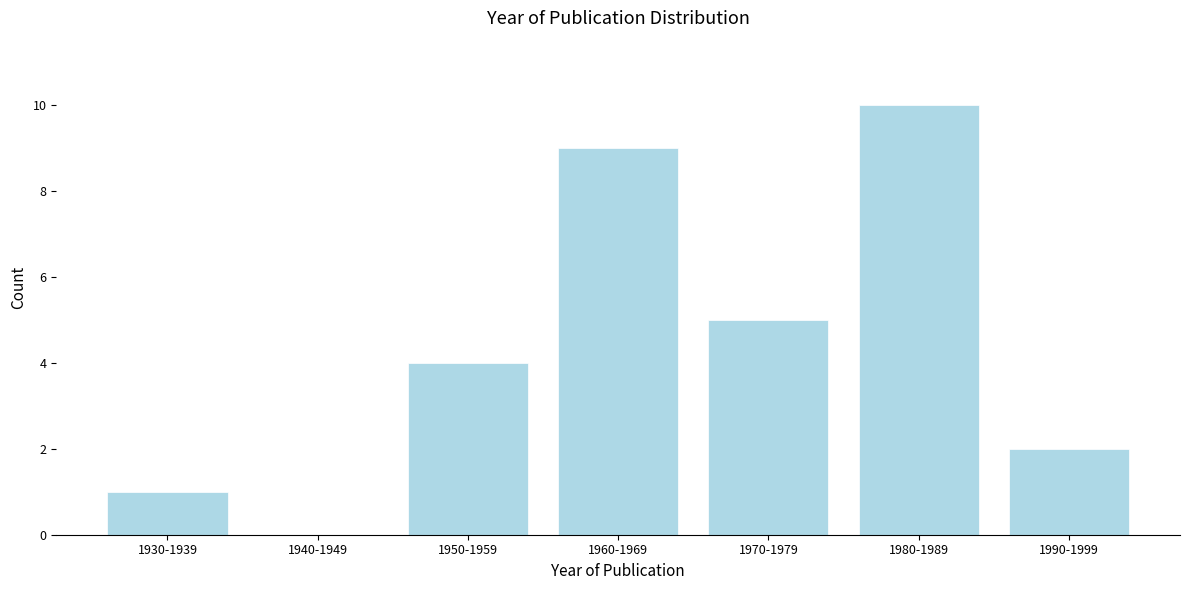

Reading right to left, what are all the values shown in this chart?

1990-1999=2	1980-1989=10	1970-1979=5	1960-1969=9	1950-1959=4	1940-1949=0	1930-1939=1